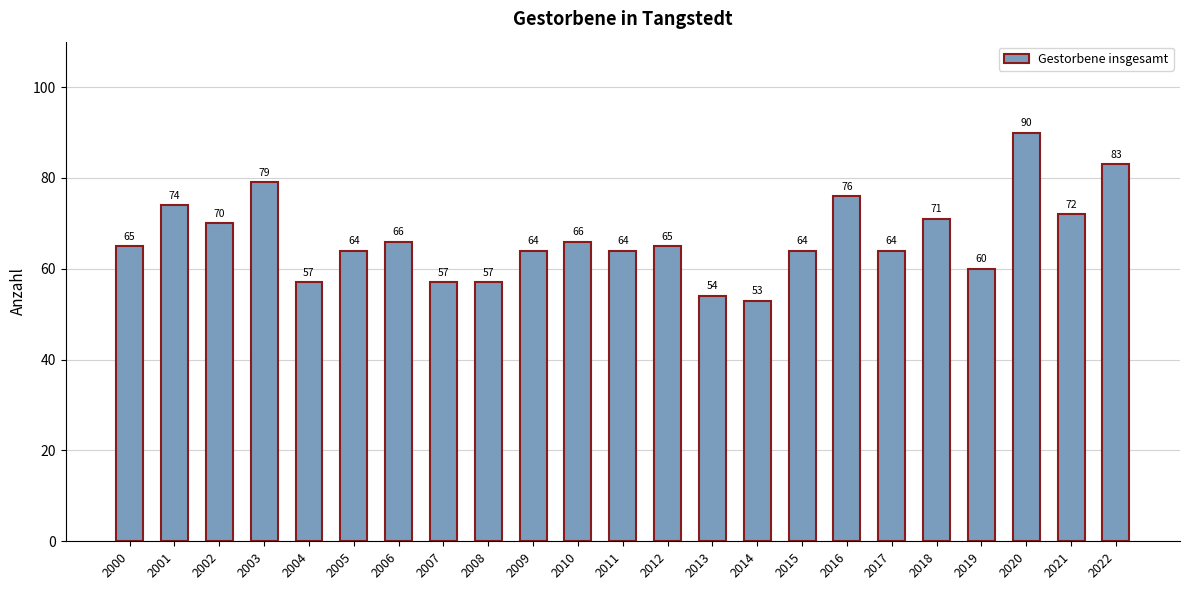

How many data points are less than 65?

11